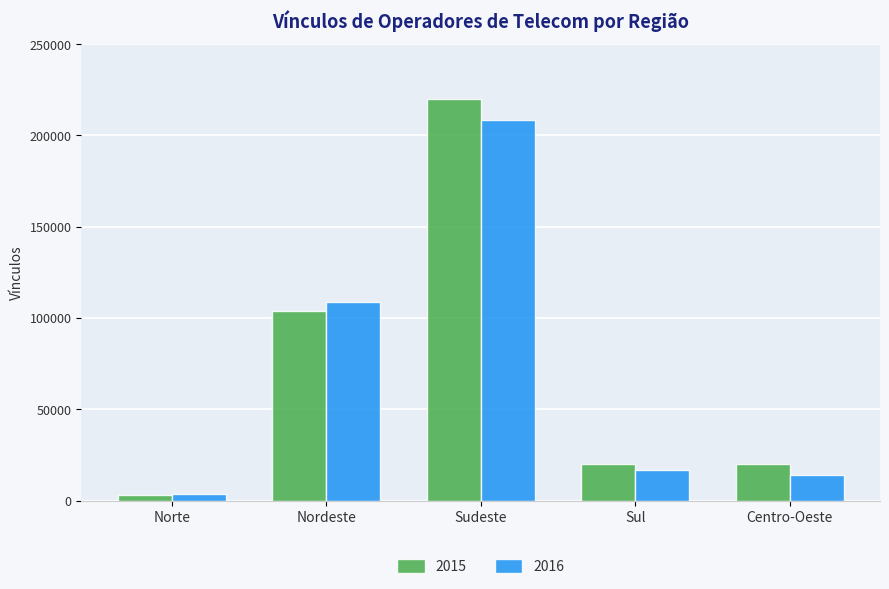

At which category is the sum across all series the highest?

Sudeste